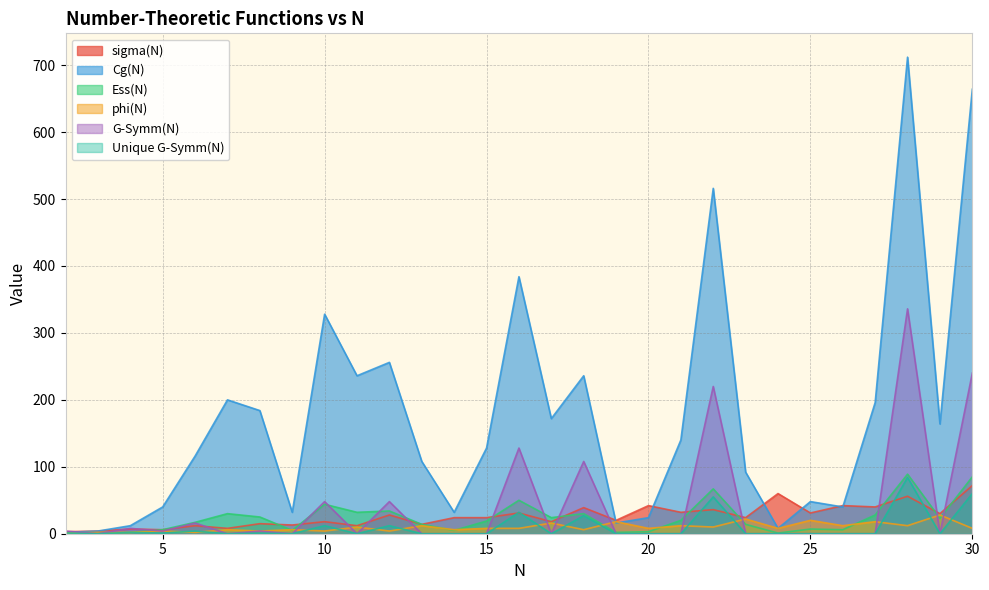

Where is phi(N) nearest to the value 14?

13